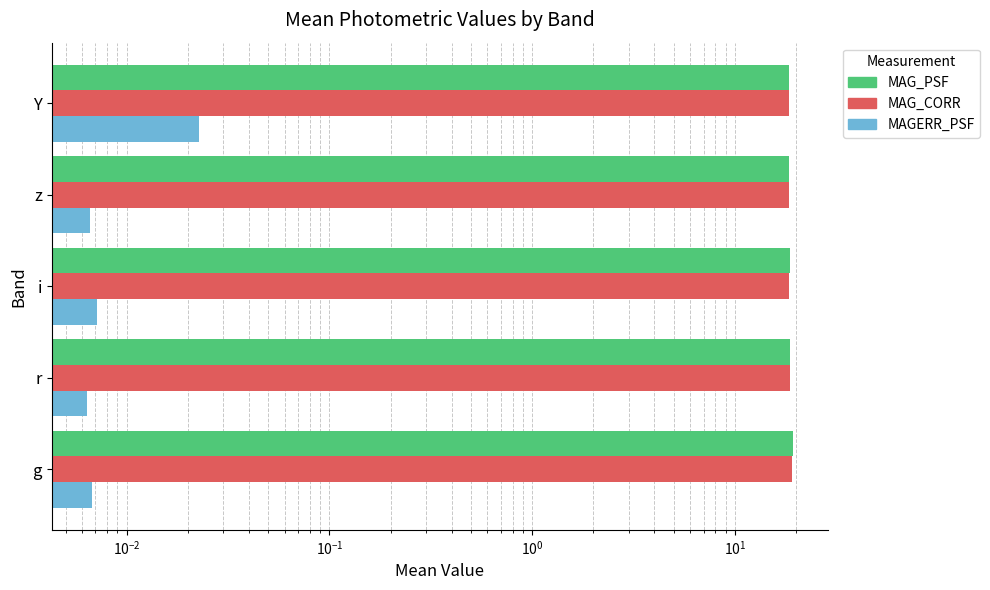

How many bars are there in total?

15